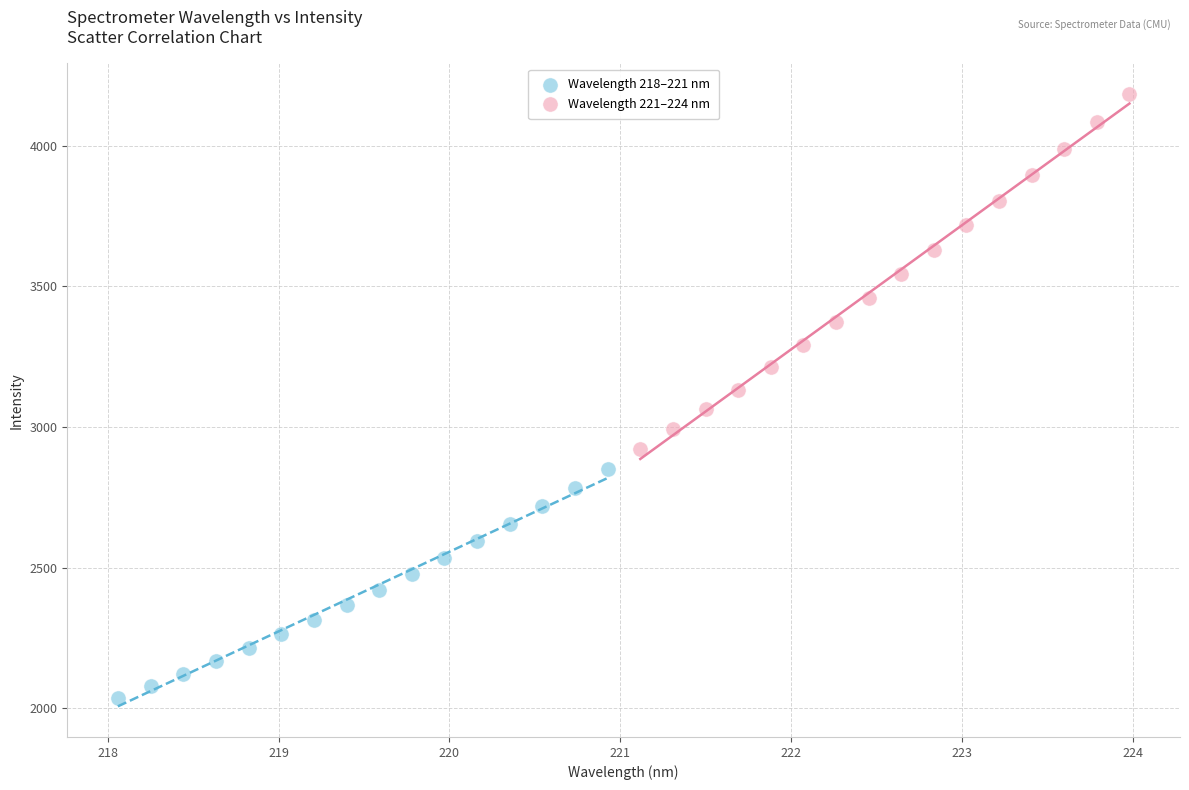

Which series has the largest Y range (max minus min)?

Wavelength 221–224 nm